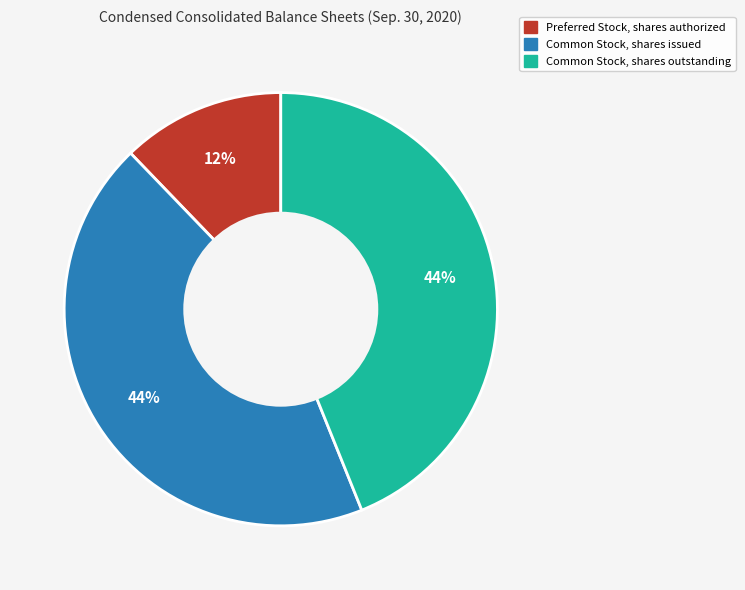

Which category has the smallest portion of the pie?

Preferred Stock, shares authorized